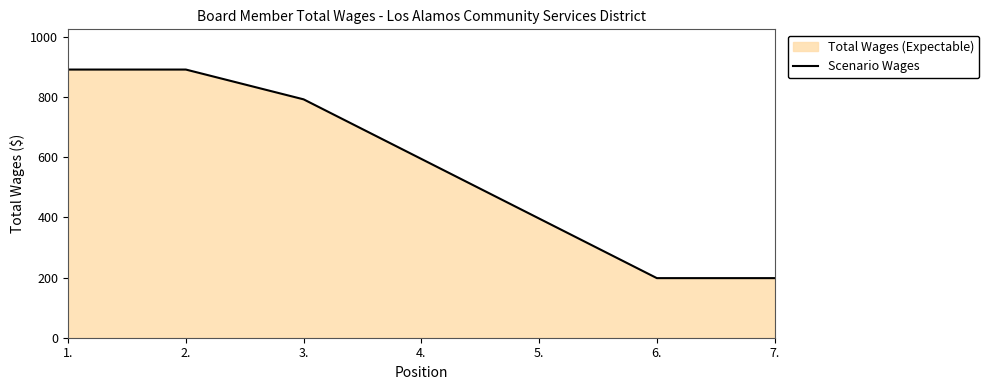

What is the average value?

566